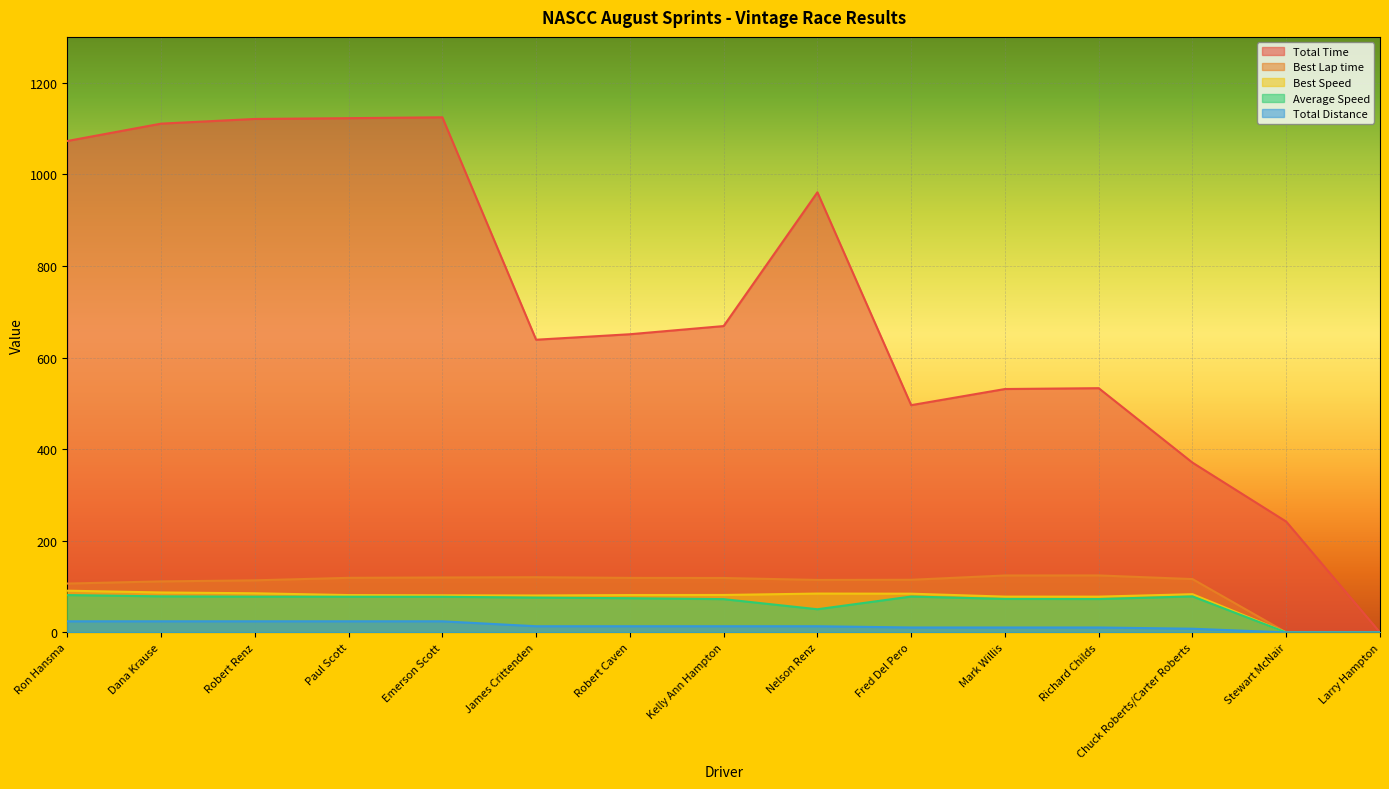

Where is the first local maximum for Best Speed?

Nelson Renz